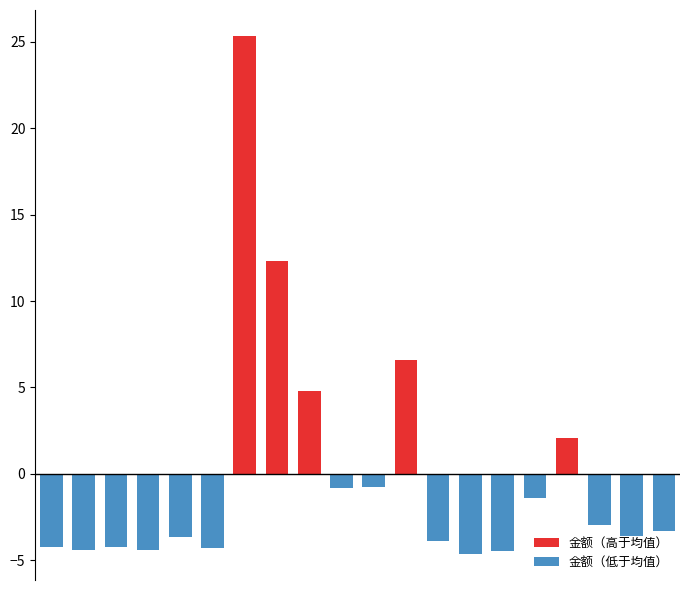

Reading left to right, transcribe all the data shown in this chart.

金额（高于均值）: 0.0	0.0	0.0	0.0	0.0	0.0	25.3	12.3	4.8	0.0	0.0	6.6	0.0	0.0	0.0	0.0	2.1	0.0	0.0	0.0
金额（低于均值）: -4.2	-4.4	-4.2	-4.4	-3.7	-4.3	0.0	0.0	0.0	-0.8	-0.8	0.0	-3.9	-4.6	-4.5	-1.4	0.0	-3.0	-3.6	-3.3